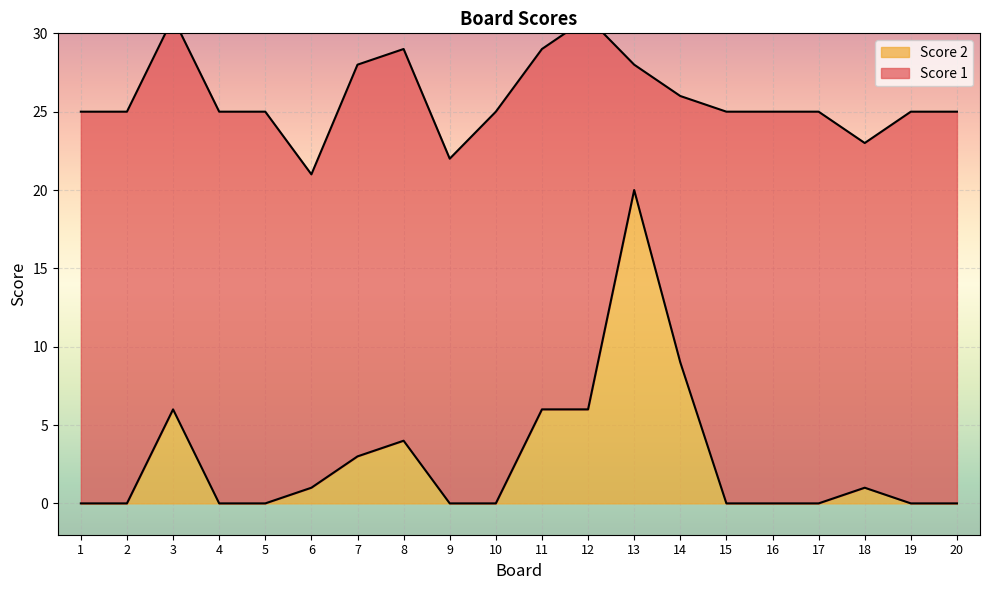

Between 4 and 6, which is larger?

6